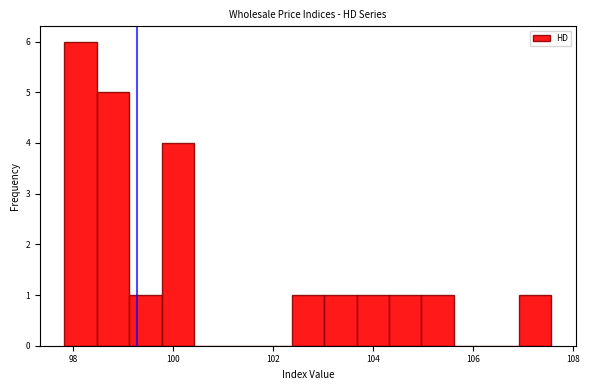

Around what value on the x-axis is the tallest bar? Give the approximate position of its centre, as read against the axis.

98.2